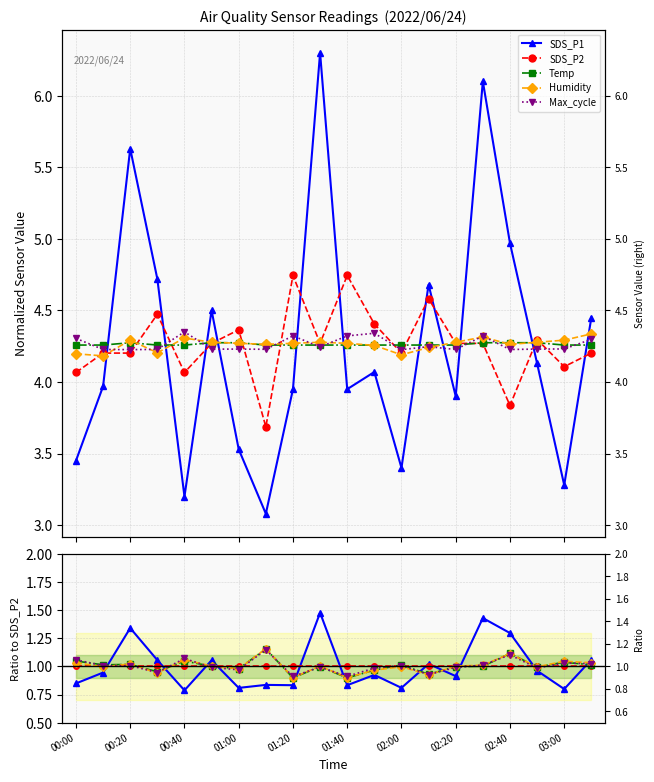

At how many categories does at least one series exceed 1?

15